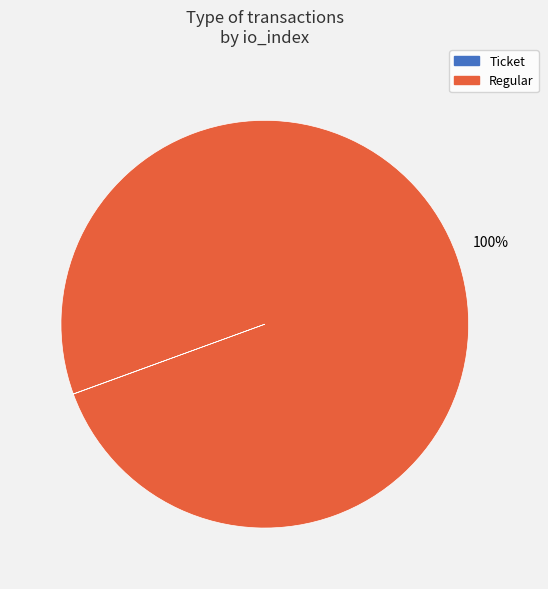

Which slice is the largest?

Regular